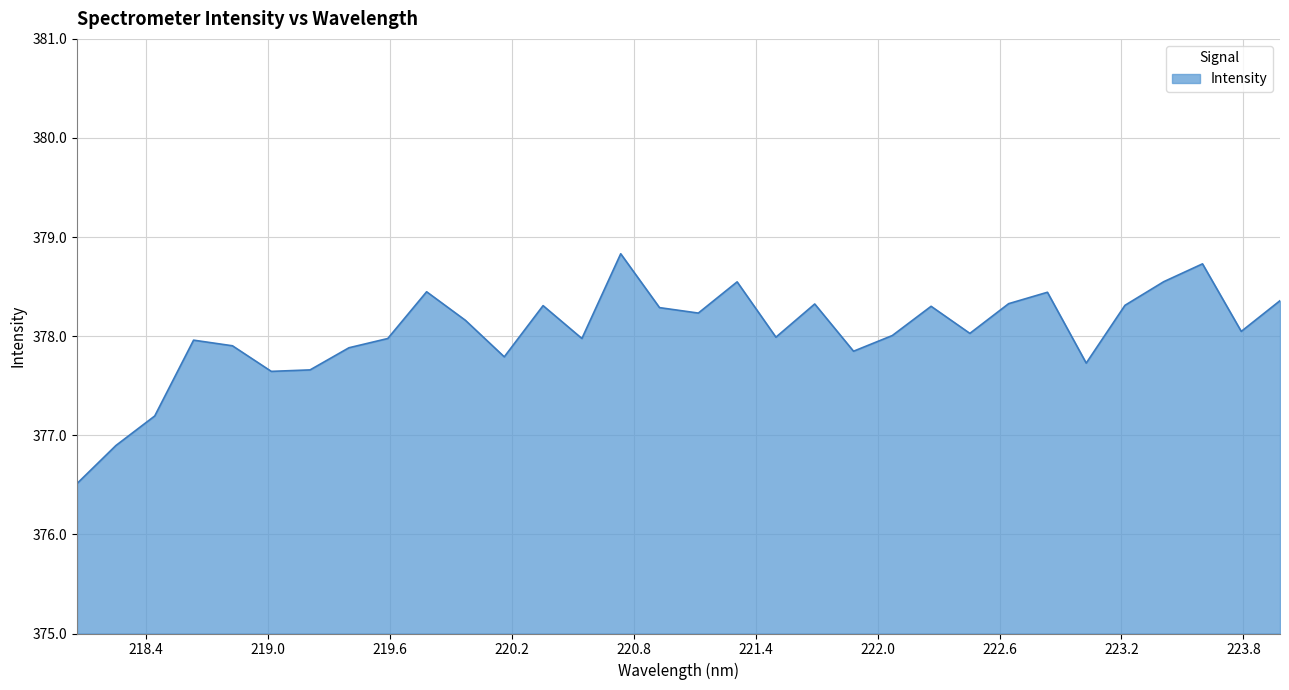

What is the smallest value displayed?

376.5